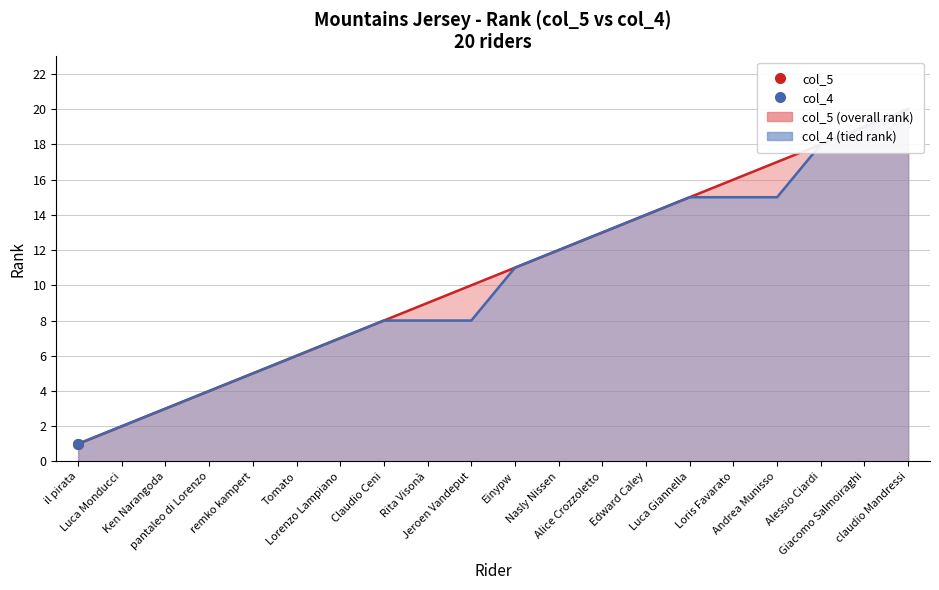

List the series in order of their peak value, lowest first.

col_5, col_4